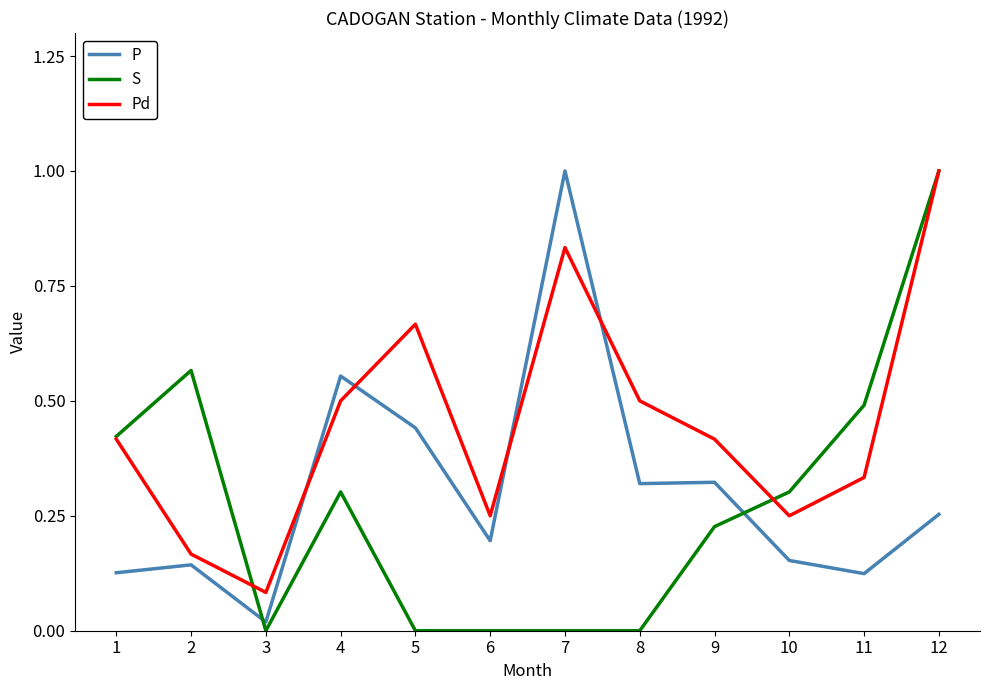

What is the highest value of the S series?

1.0